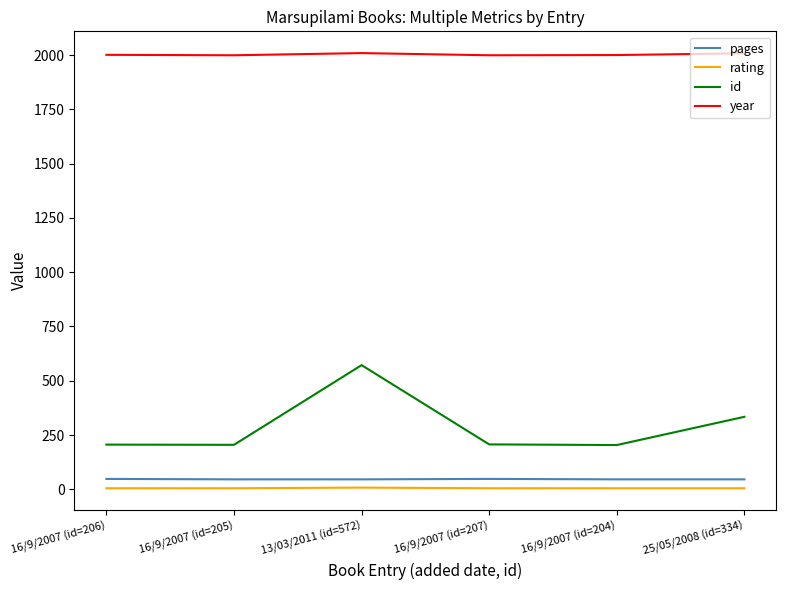

True or false: id has a value of 59 at 16/9/2007 (id=205).

False